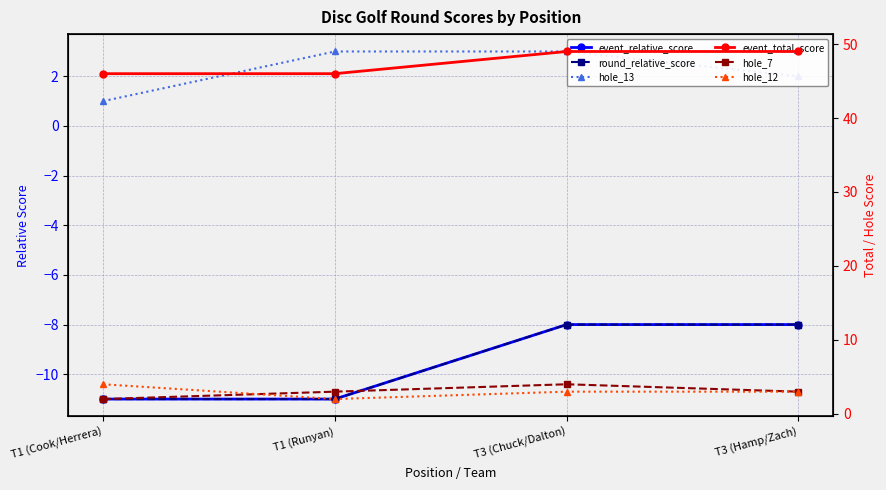

What is the label of the 1st point from the left?

T1 (Cook/Herrera)